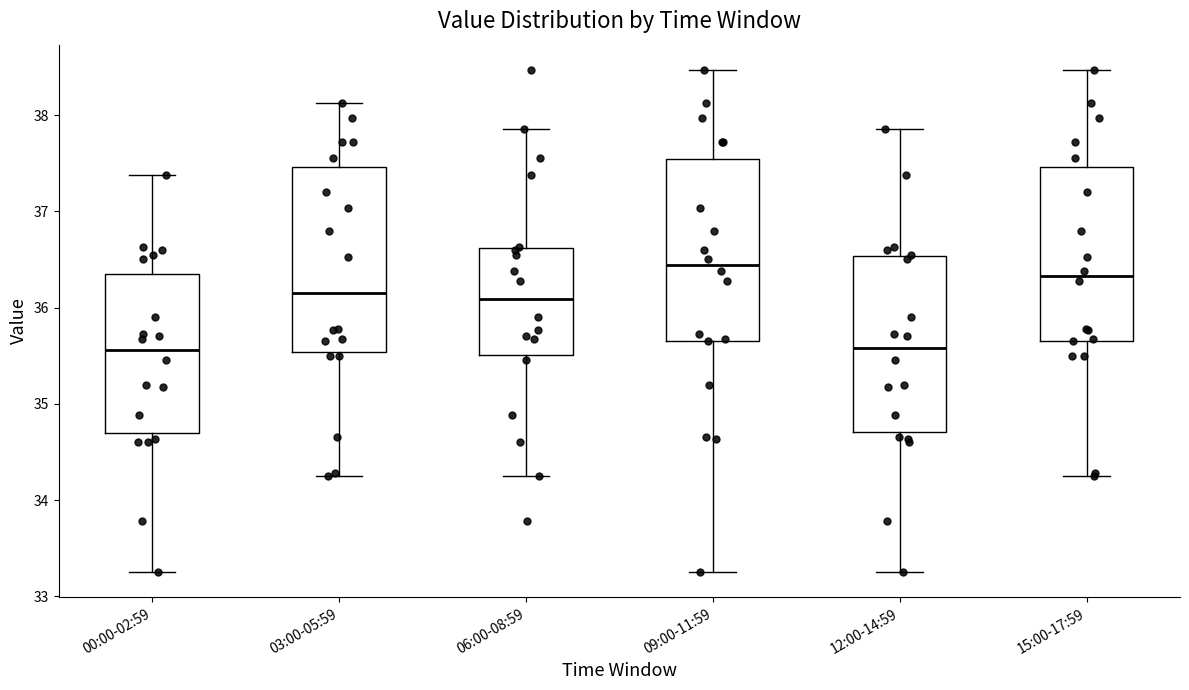

Where does the lower whisker of the box for 12:00-14:59 end on the y-axis? The values are not printed on the chart, so give them approximately, as read against the axis.

33.3